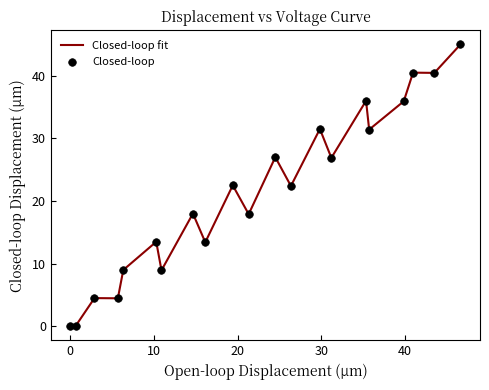

What is the difference between the maximum and minimum values?

45.0